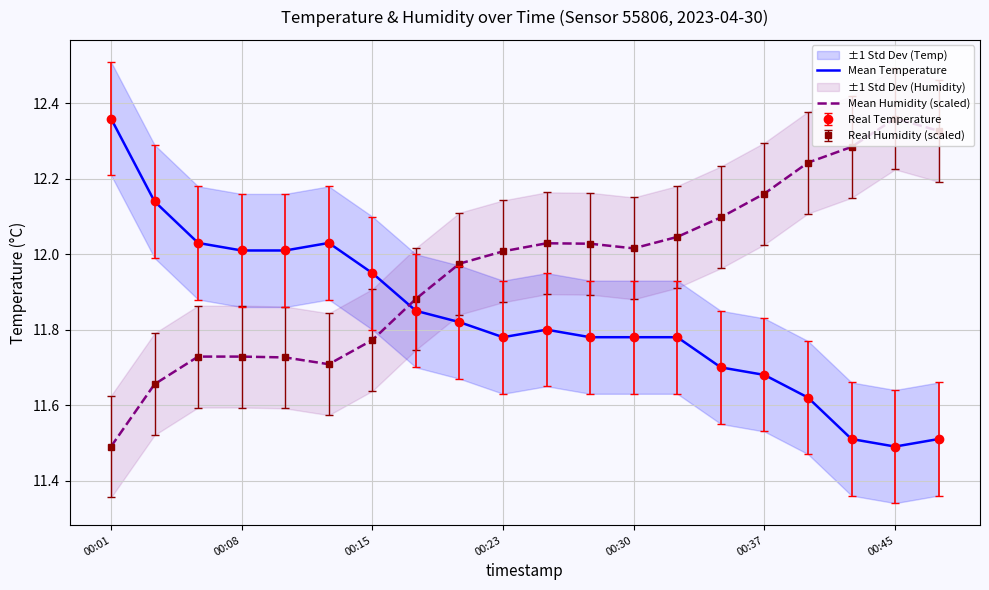

At which category is the sum across all series the highest?

16